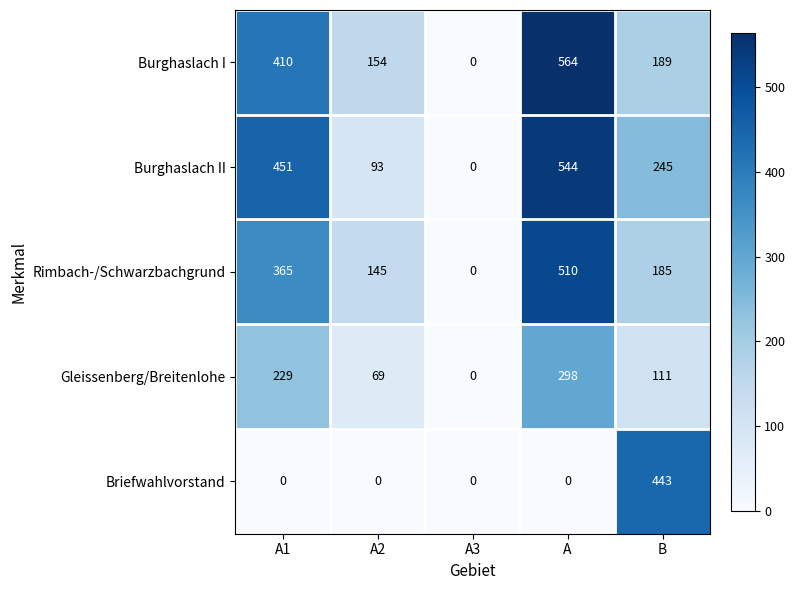

Which series has the largest total across all categories?

Burghaslach II